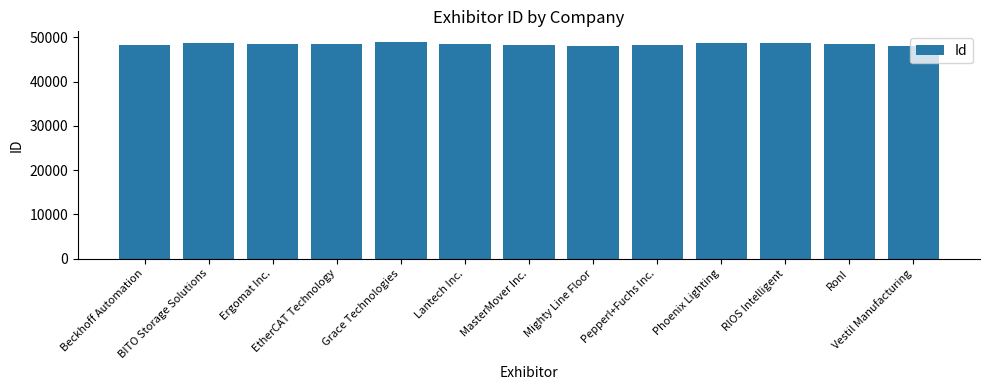

What is the minimum value shown in the chart?

48137